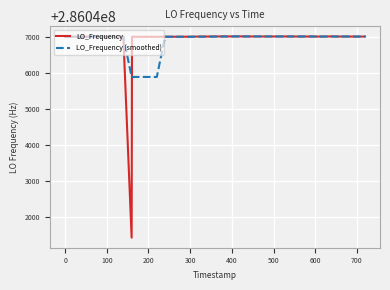

What is the minimum value shown in the chart?

286041440.2